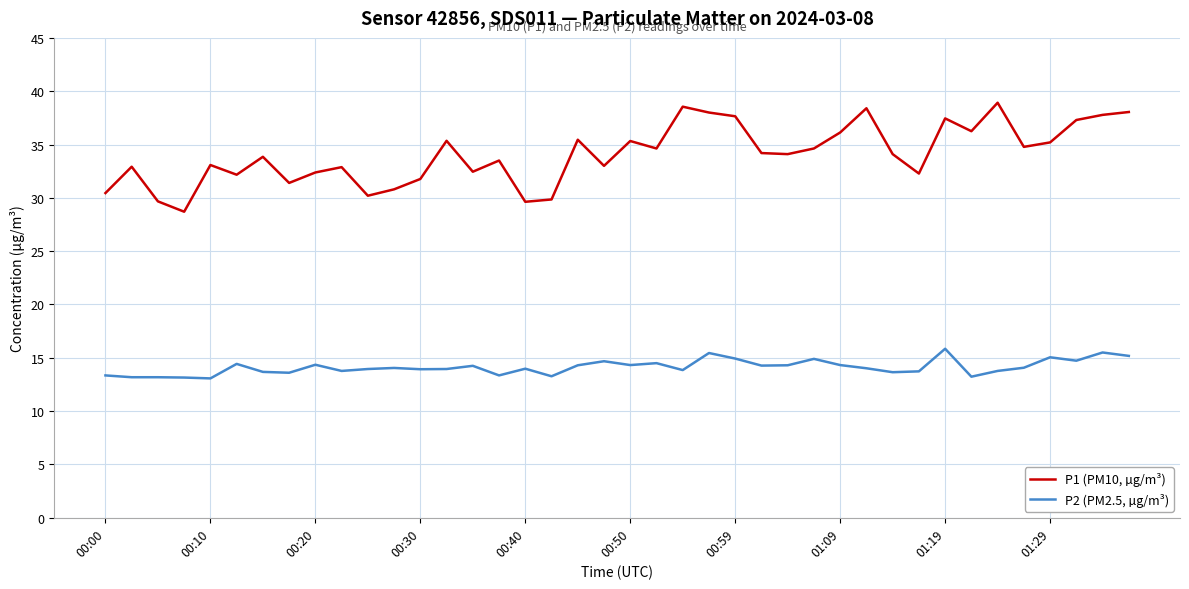

How many lines are shown in the chart?

2